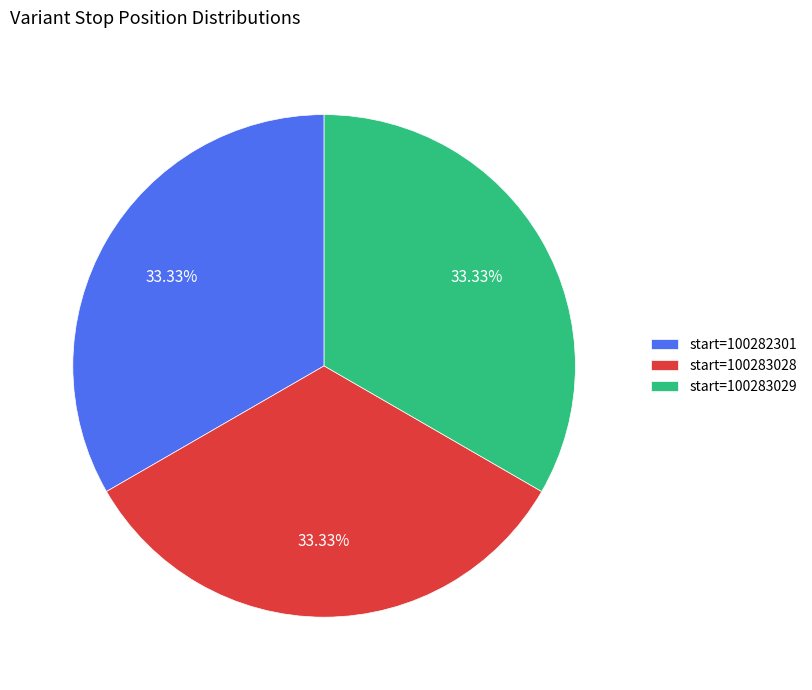

Approximately how many times larger is the value at start=100283028 compared to start=100282301?

1.0